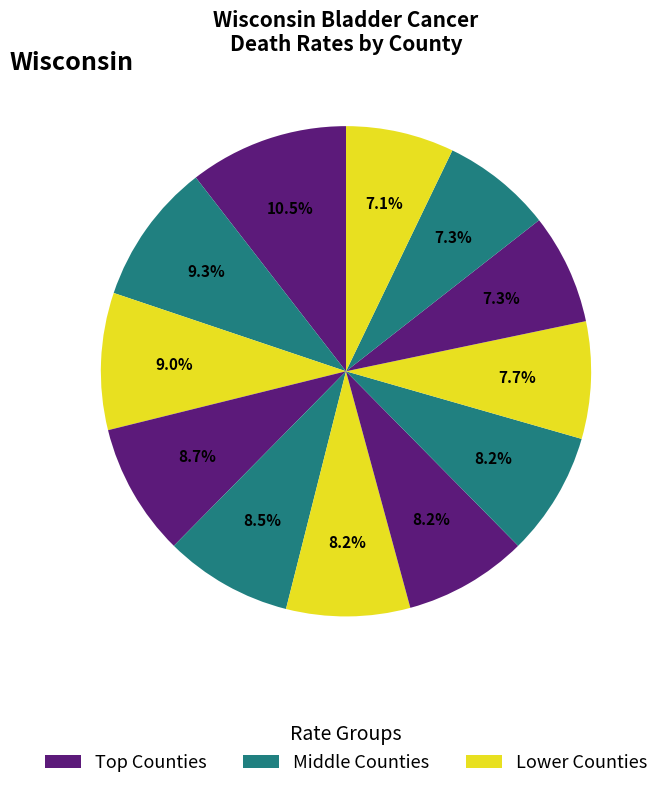

How many segments does this pie chart have?

12